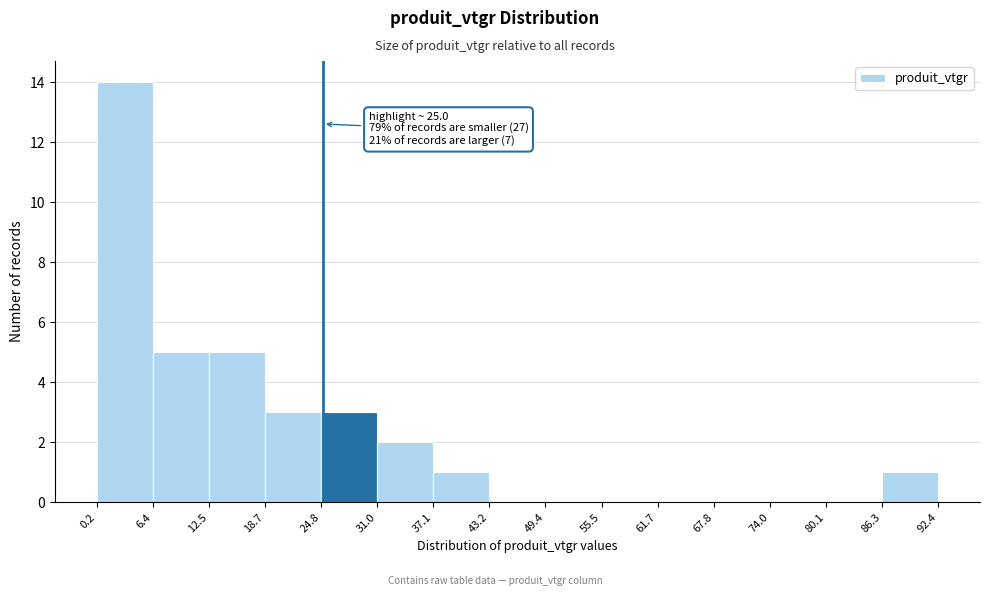

Which range on the x-axis has the tallest bar?

0.2 to 6.4